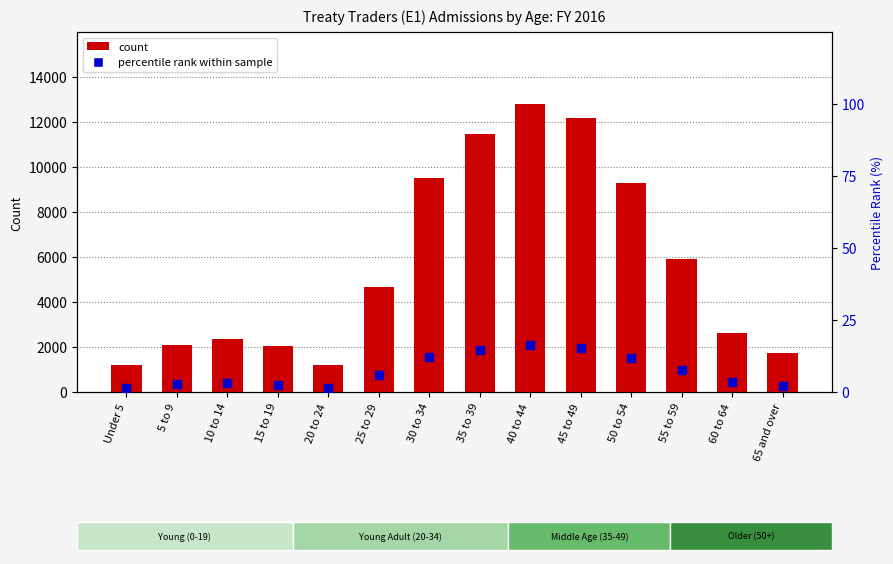

Is the value of percentile rank within sample at 30 to 34 greater than the value of count at 55 to 59?

No